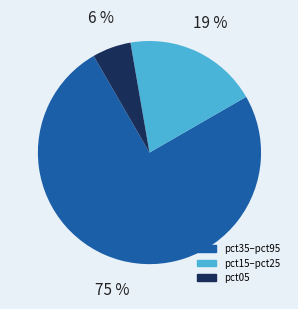

Rank the categories by value from lowest to highest.

pct05, pct15–pct25, pct35–pct95